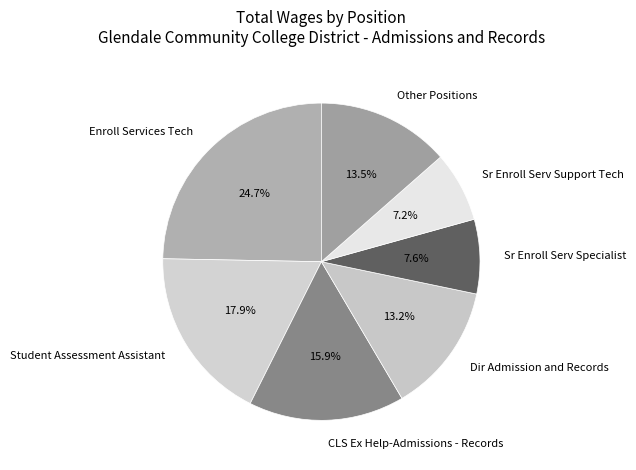

Which slice is the largest?

Enroll Services Tech